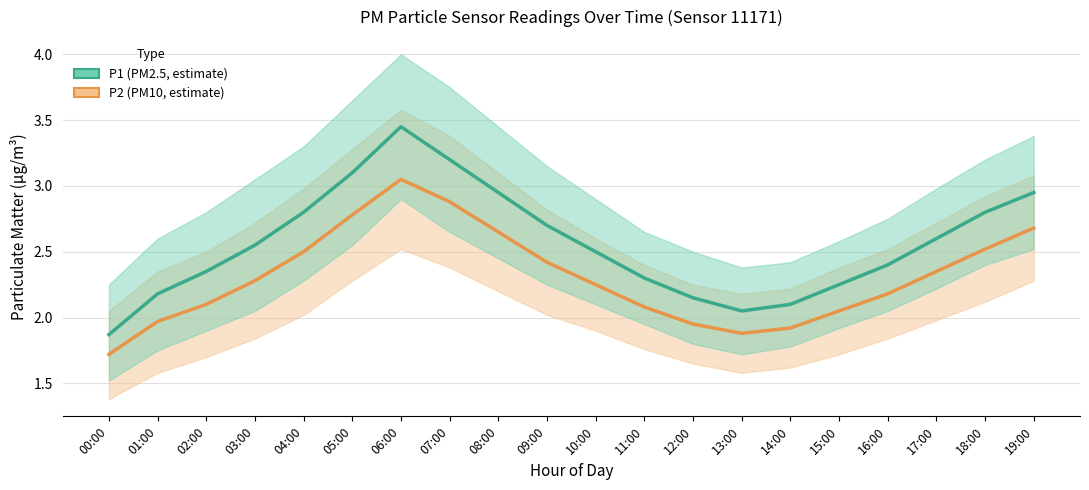

How many values in the P1 series are below 2?

1